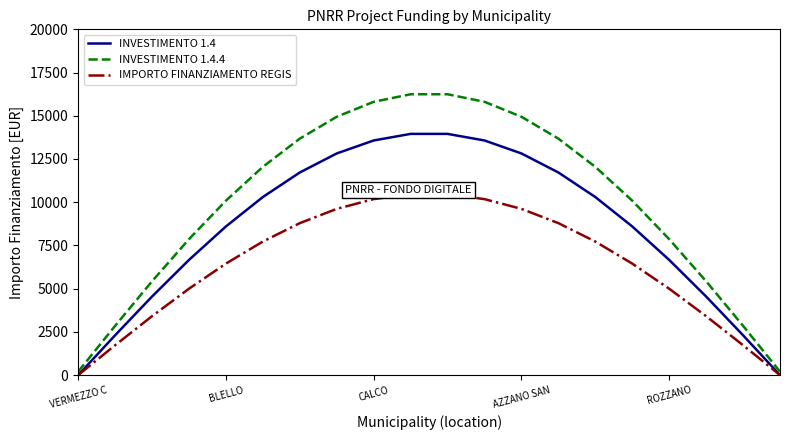

Which category has the highest value in the INVESTIMENTO 1.4.4 series?

9